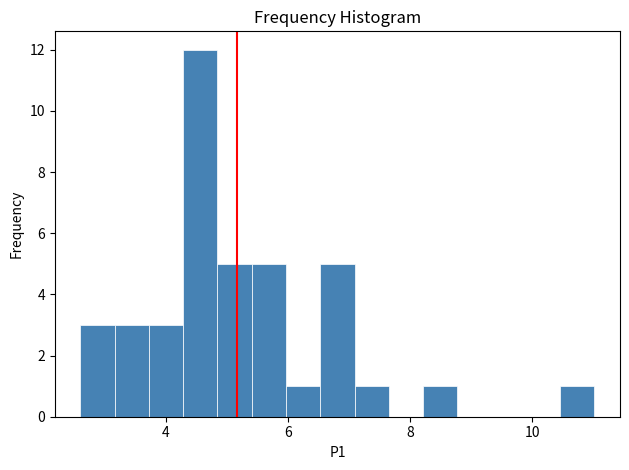

Around what value on the x-axis is the tallest bar? Give the approximate position of its centre, as read against the axis.

4.6